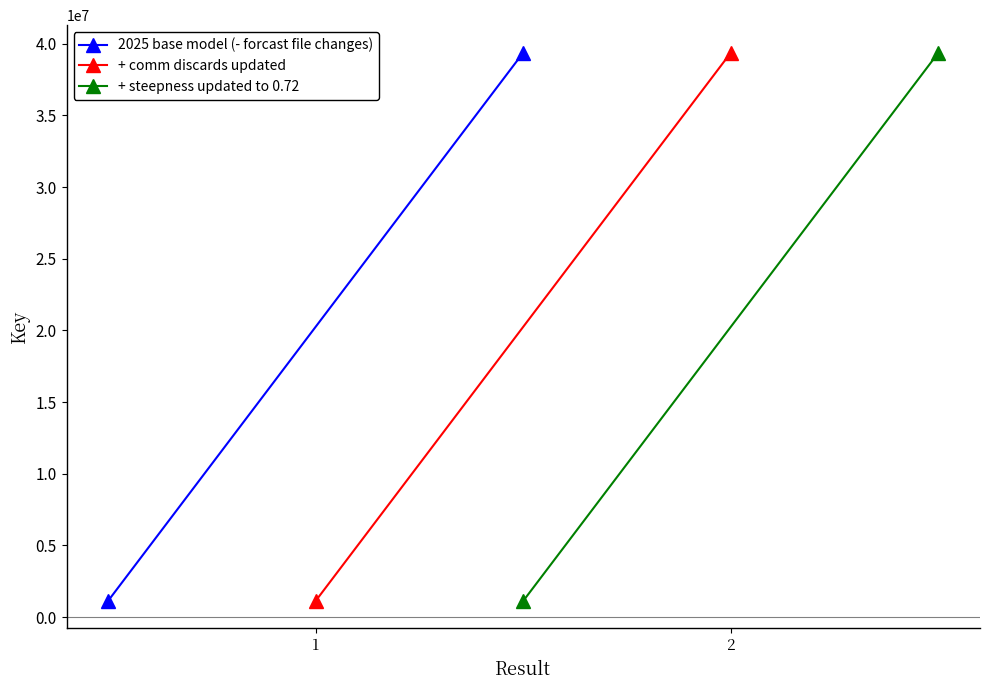

What are all the series names shown in the legend?

2025 base model (- forcast file changes), + comm discards updated, + steepness updated to 0.72